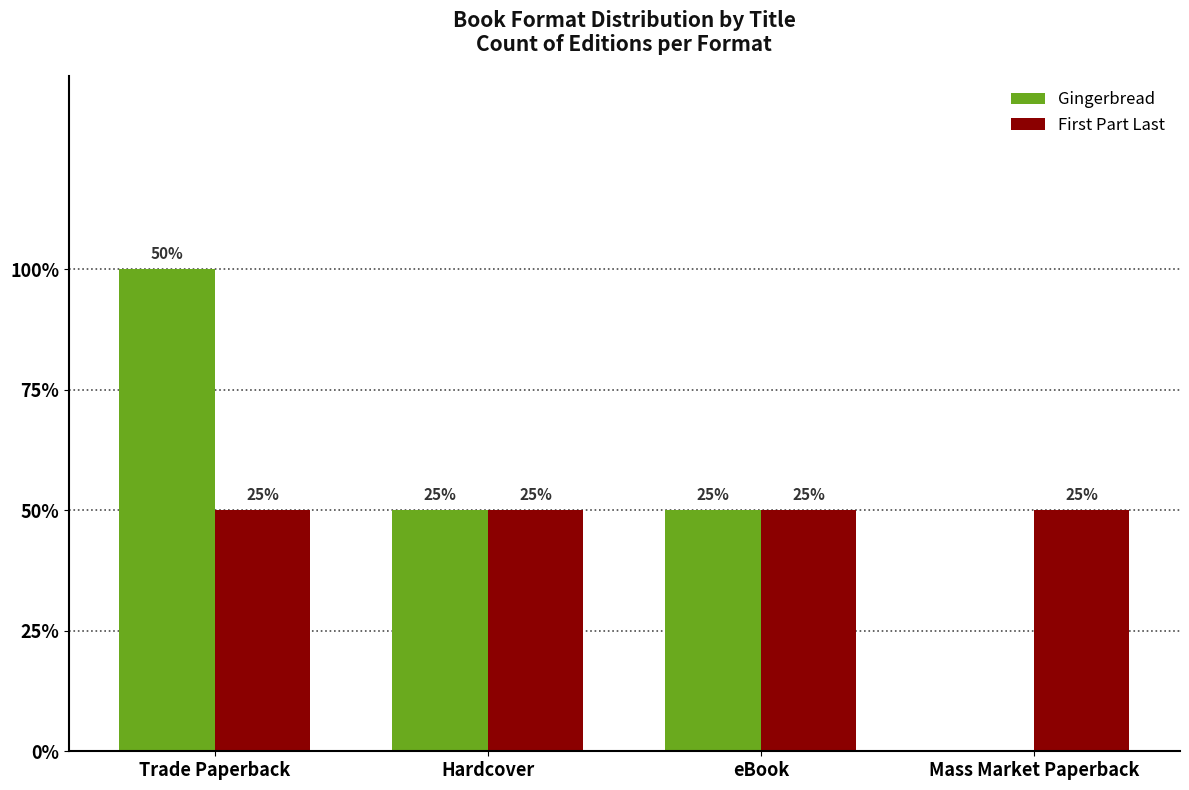

Reading left to right, transcribe all the data shown in this chart.

Gingerbread: Trade Paperback=2	Hardcover=1	eBook=1	Mass Market Paperback=0
First Part Last: Trade Paperback=1	Hardcover=1	eBook=1	Mass Market Paperback=1